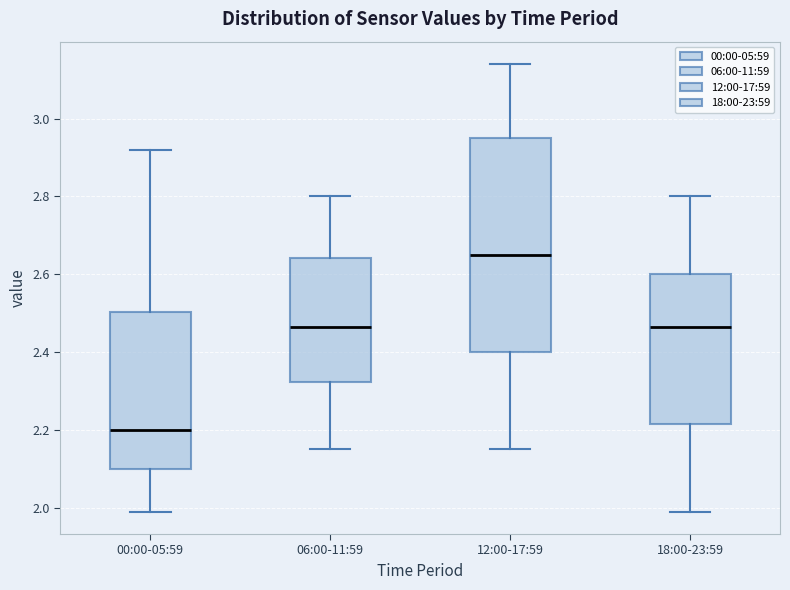

Where is the upper edge of the box for 00:00-05:59 on the y-axis? The values are not printed on the chart, so give them approximately, as read against the axis.

2.50